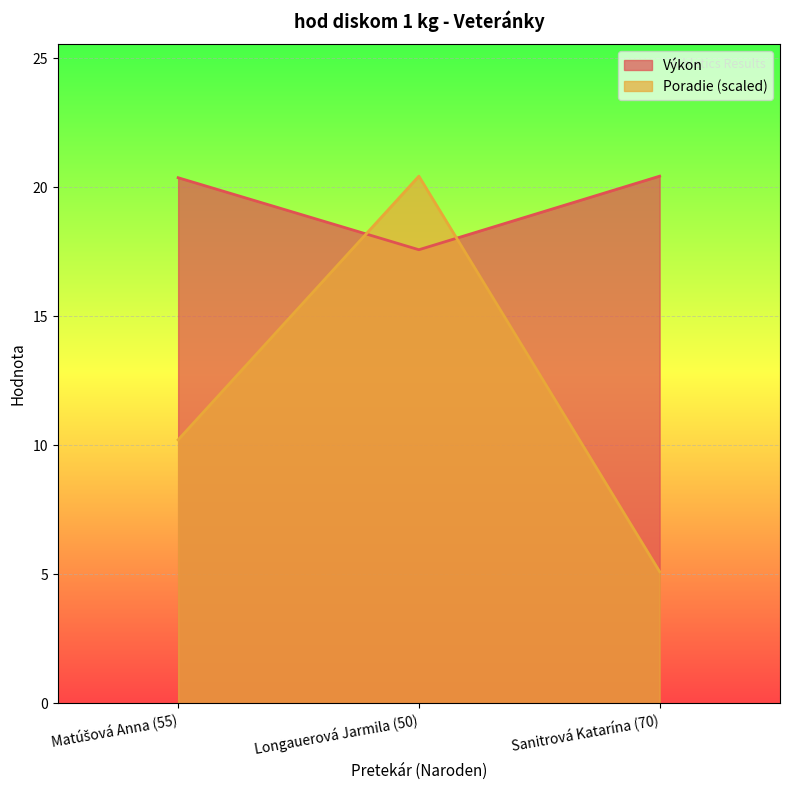

Is it true that Poradie equals 20.4 at Longauerová Jarmila (50)?

True